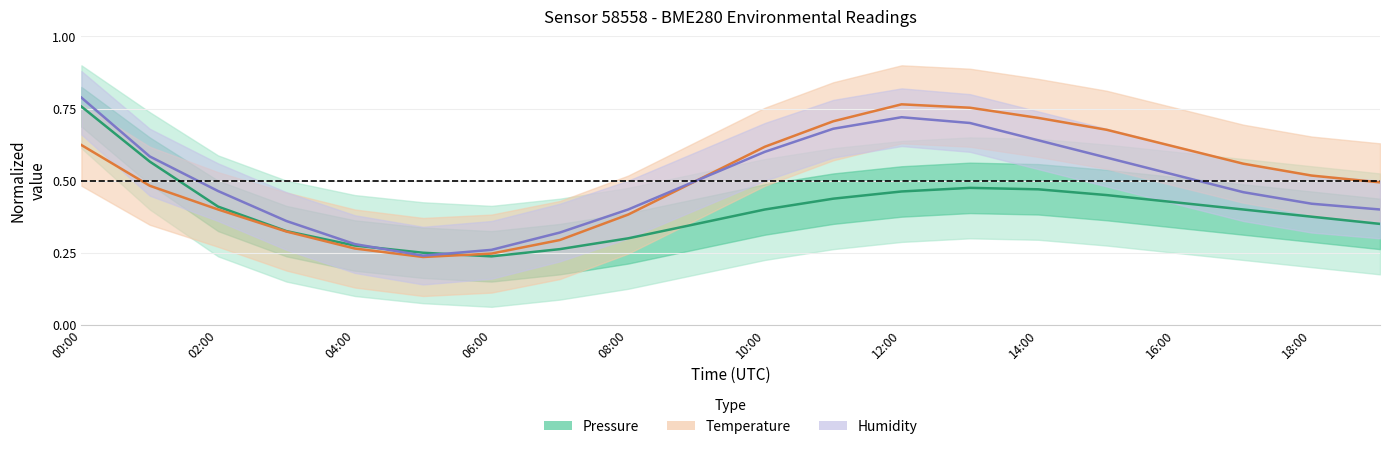

What is the difference between the second highest and minimum values in the Pressure series?

0.3